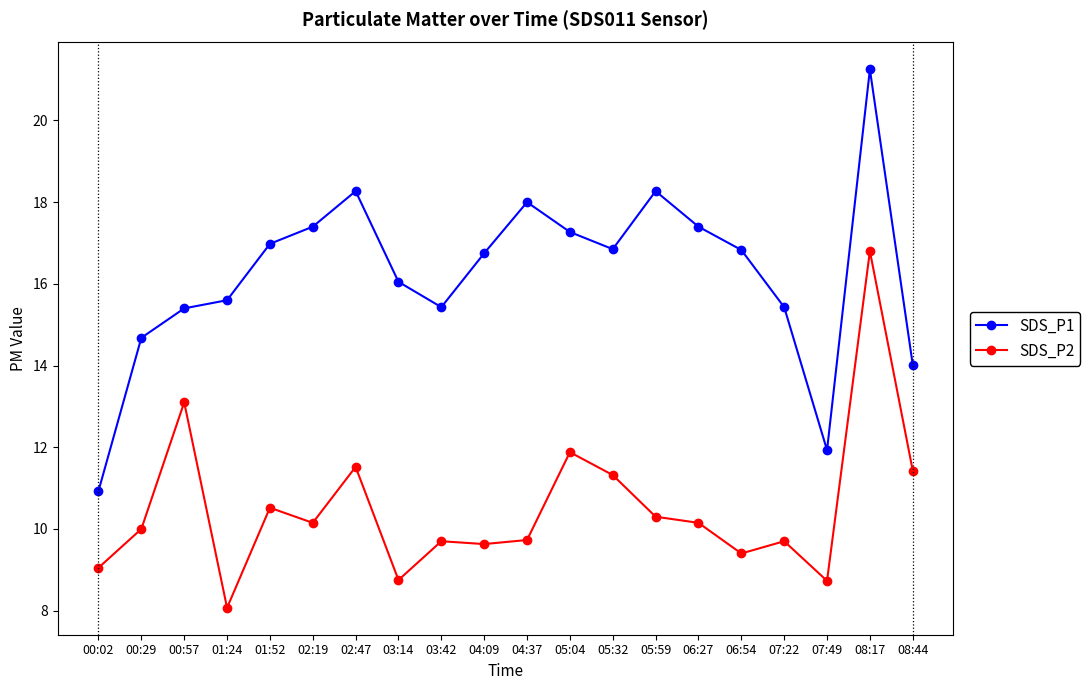

True or false: SDS_P1 and SDS_P2 intersect in this chart.

False